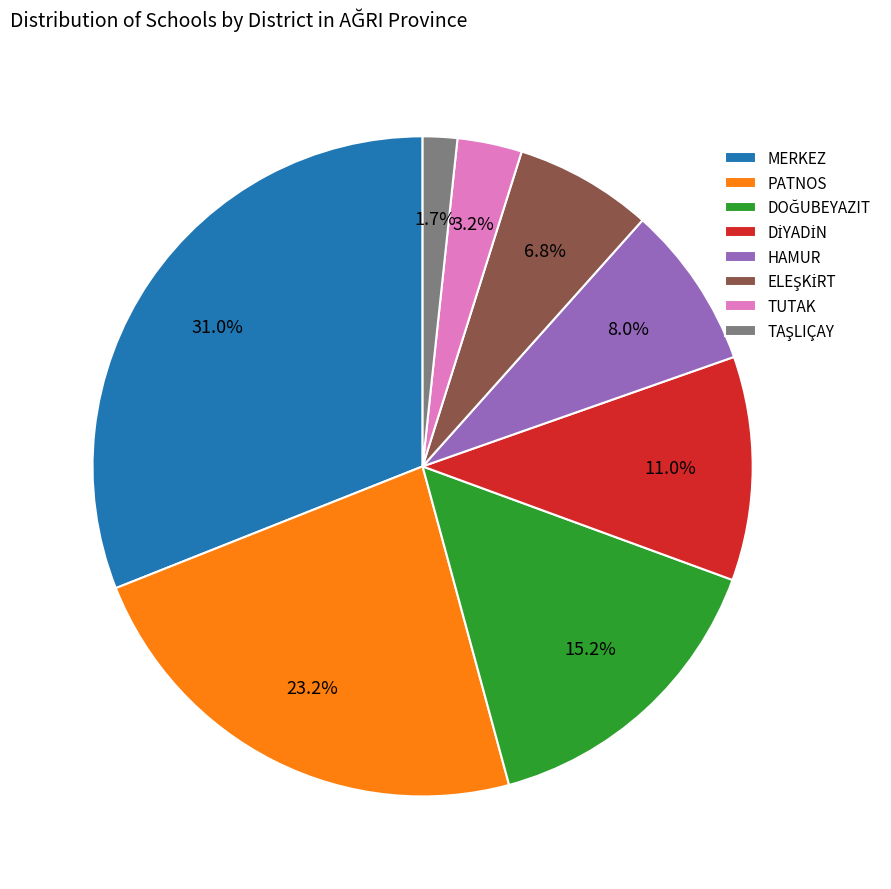

Is there any slice that represents more than half of the pie?

No